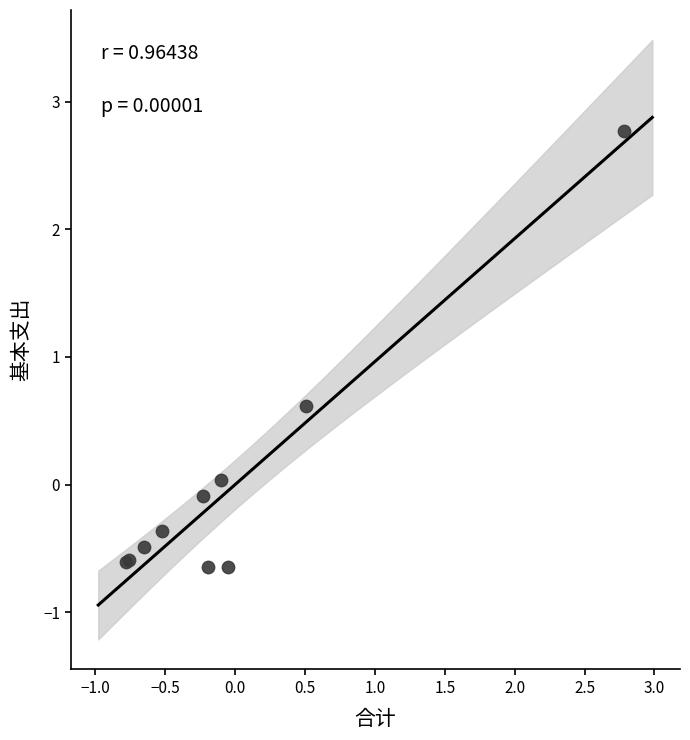

What Y value in the scatter plot is closest to 1?

0.6